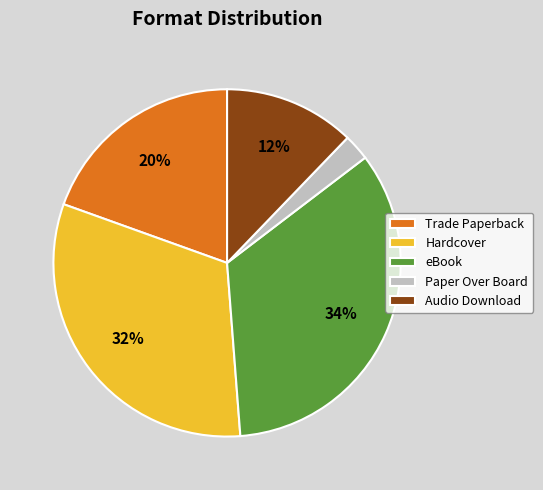

Which has a higher value, Trade Paperback or Audio Download?

Trade Paperback